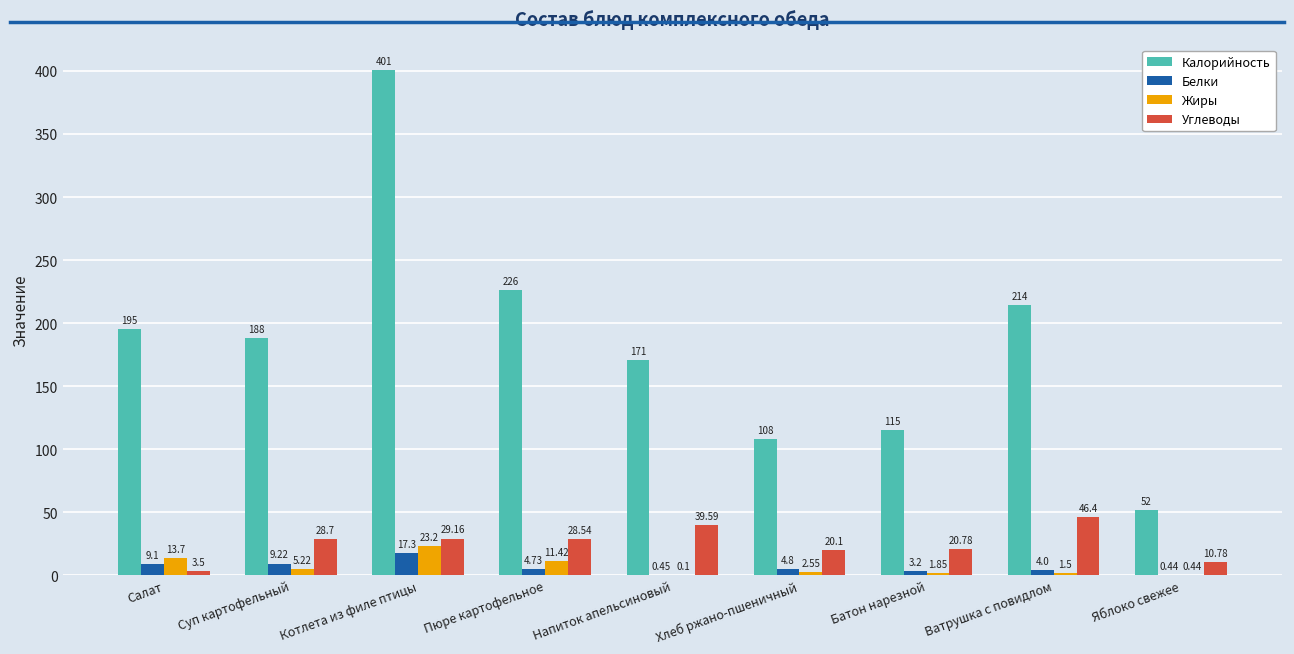

Which series changed the most between Хлеб ржано-пшеничный and Батон нарезной?

Калорийность